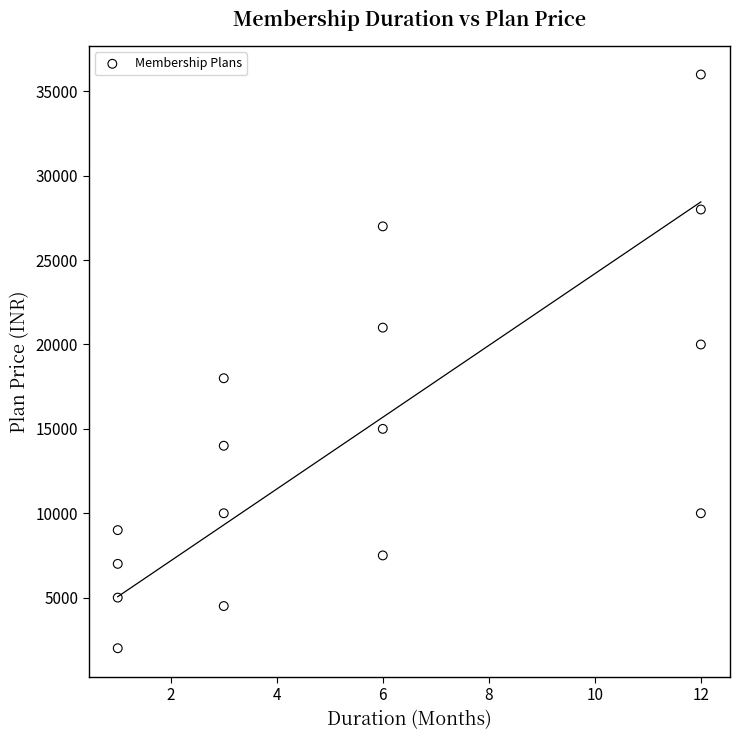

What is the range of X values (max minus min)?

11